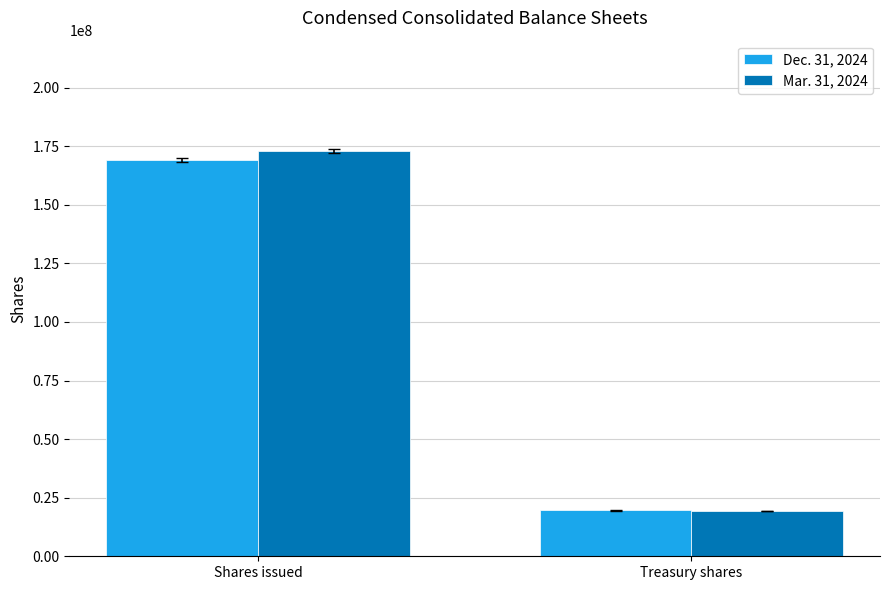

The Dec. 31, 2024 series shows 37136358 at Shares issued. True or false?

False